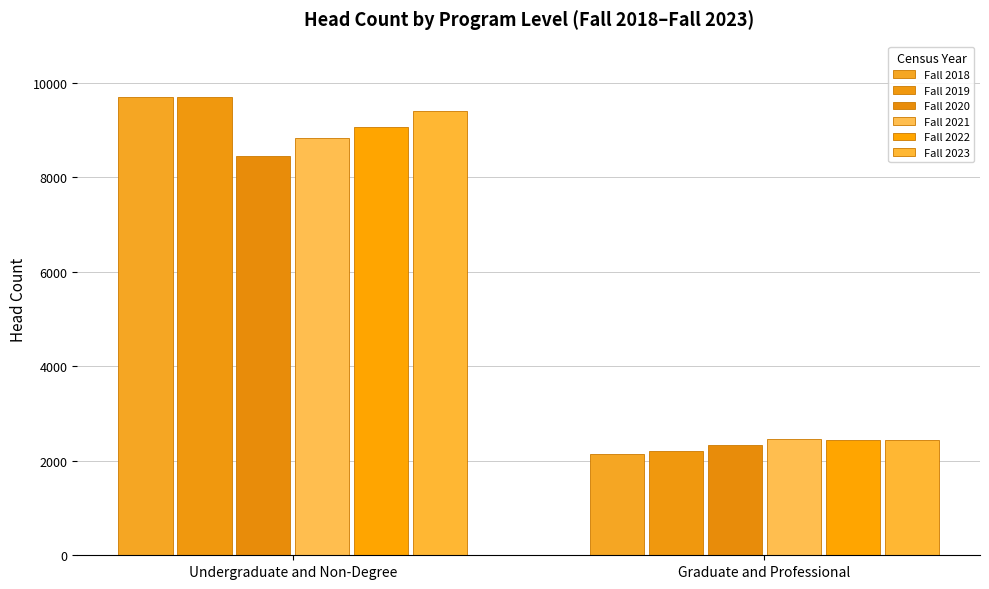

What is the approximate value of Fall 2019 at Undergraduate and Non-Degree, to the nearest 100?

9700